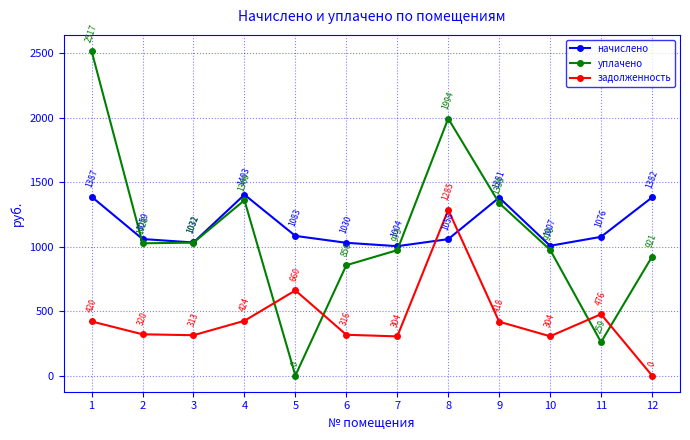

True or false: начислено has a value of 1381.5 at 12.

True